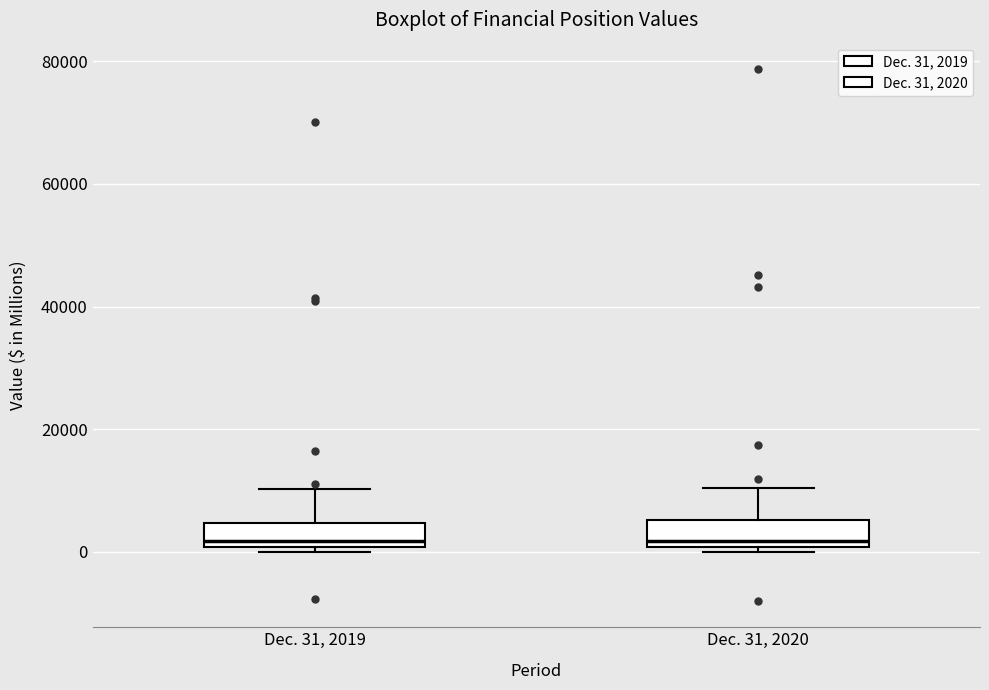

Reading left to right, transcribe this box plot: for each box, give where its median line is, the range the box spans, and where its two whiskers end, as read against the y-axis. The values are not printed on the chart, so give them approximately, as read against the axis.

Dec. 31, 2019: median 2000, box 0 to 4000, whiskers 0 (just below the box's lower edge) to 10000
Dec. 31, 2020: median 2000, box 0 to 6000, whiskers 0 (just below the box's lower edge) to 10000